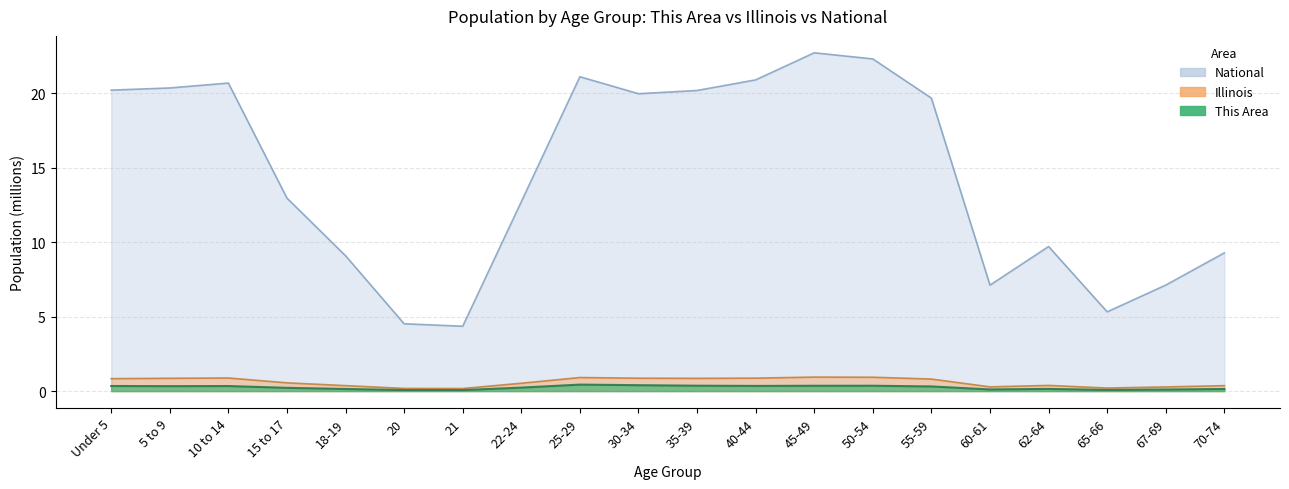

Is it true that Illinois equals 0.6 at 15 to 17?

True